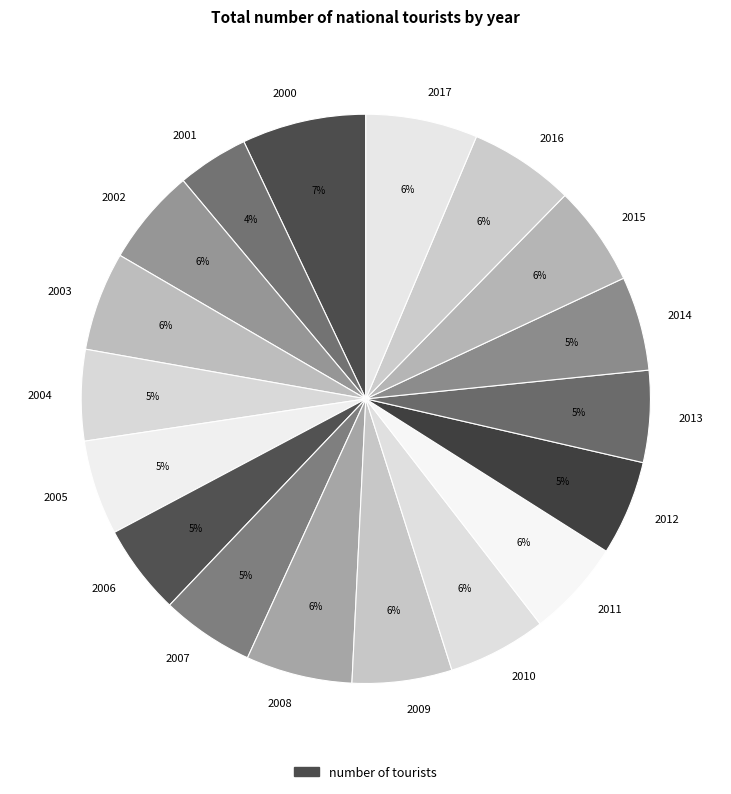

What percentage is the 2015 slice, to the nearest percent?

6%